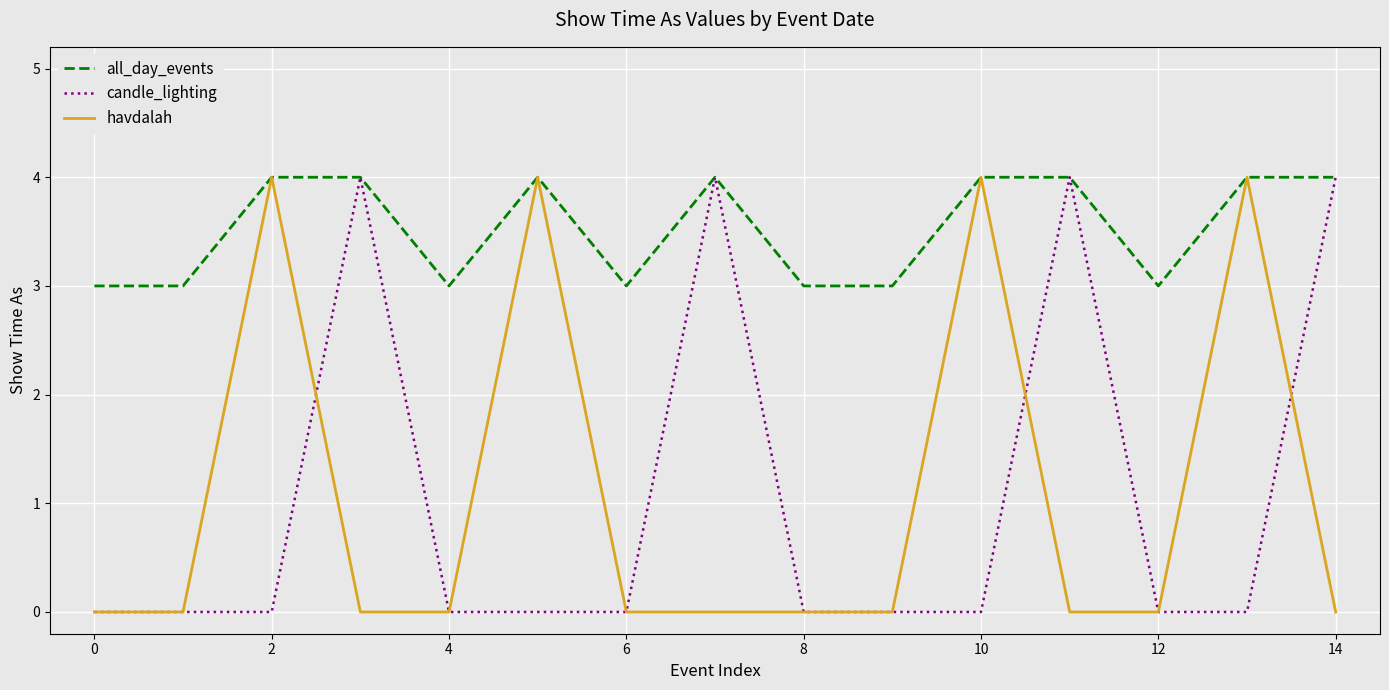

What is the greatest value displayed?

4